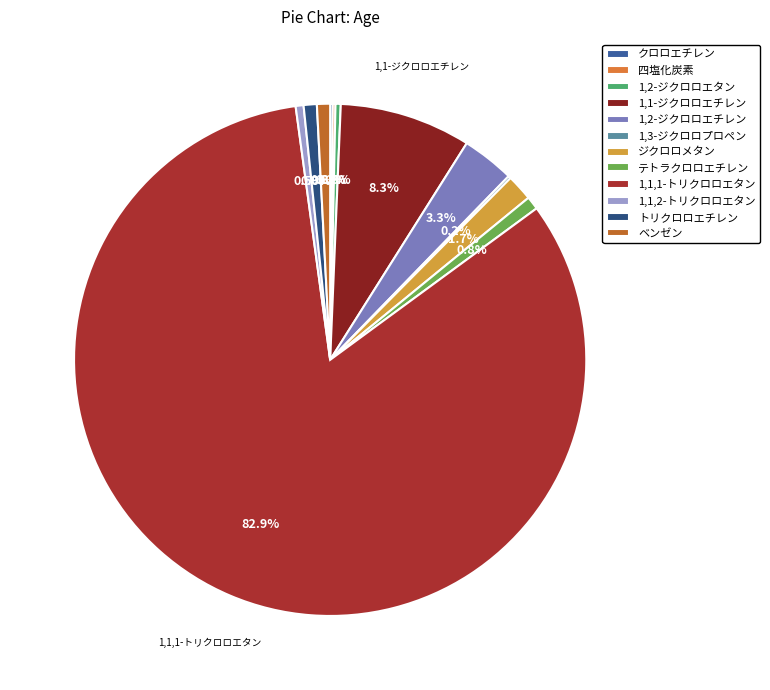

The 1,1-ジクロロエチレン slice represents 1% of the pie. True or false?

False